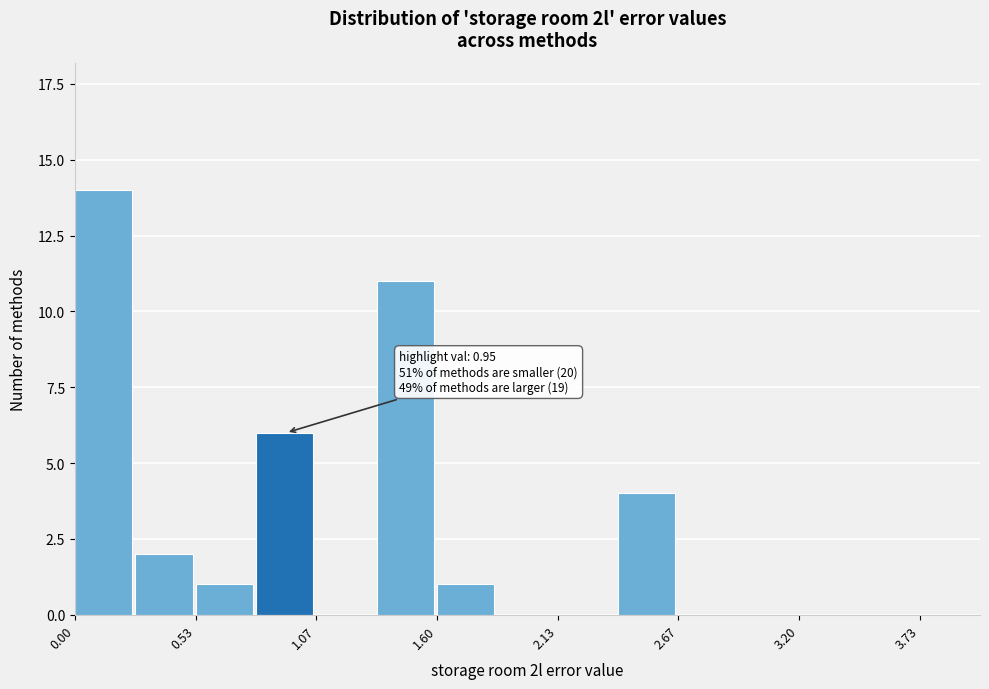

Read against the x-axis, roughly where is the centre of the tallest bar?

0.1